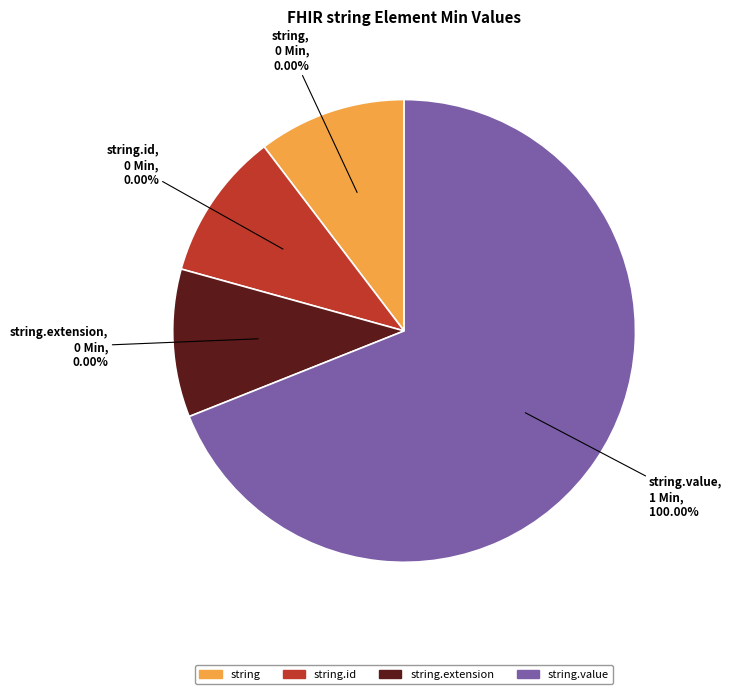

Is it true that string.value is 92% of the pie?

False